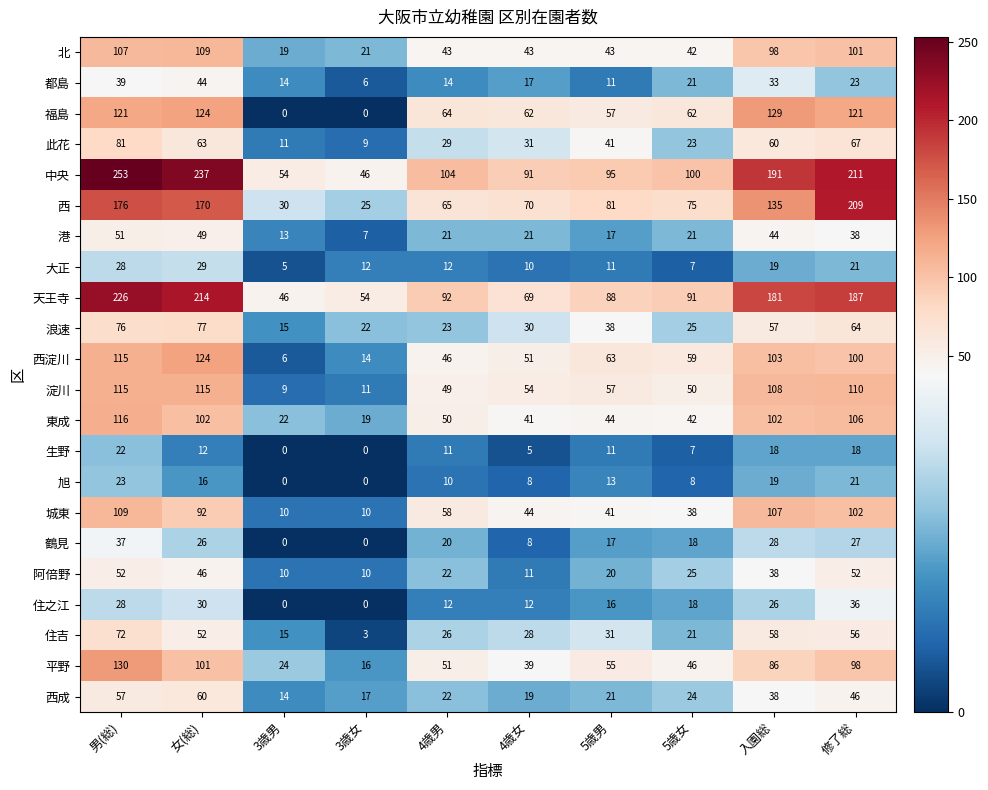

Which series has the largest total across all categories?

中央